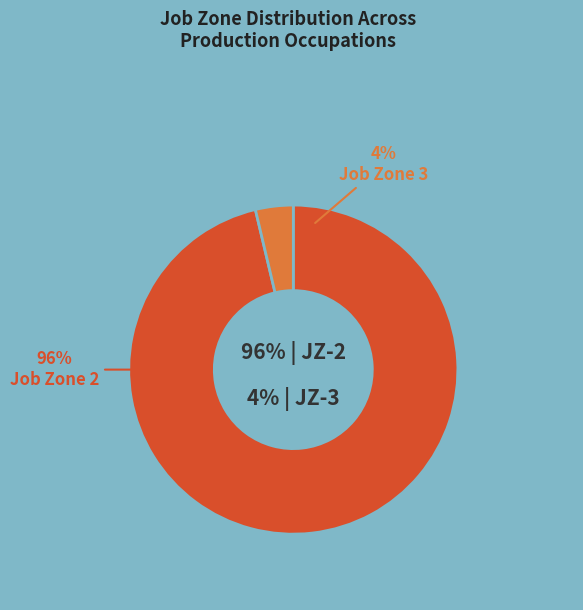

Is it true that 17 is 15% of the pie?

False